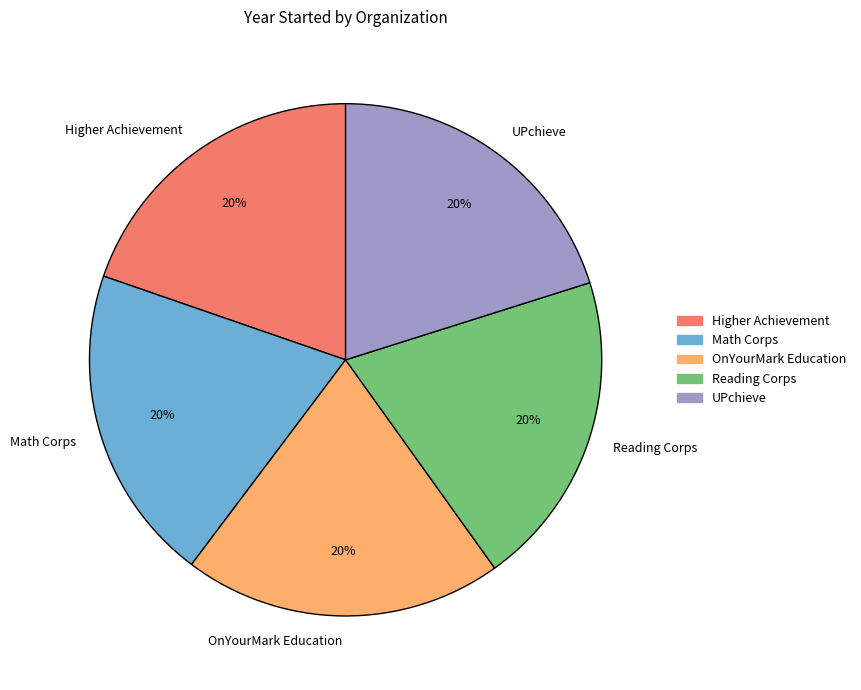

Is there any slice that represents more than half of the pie?

No